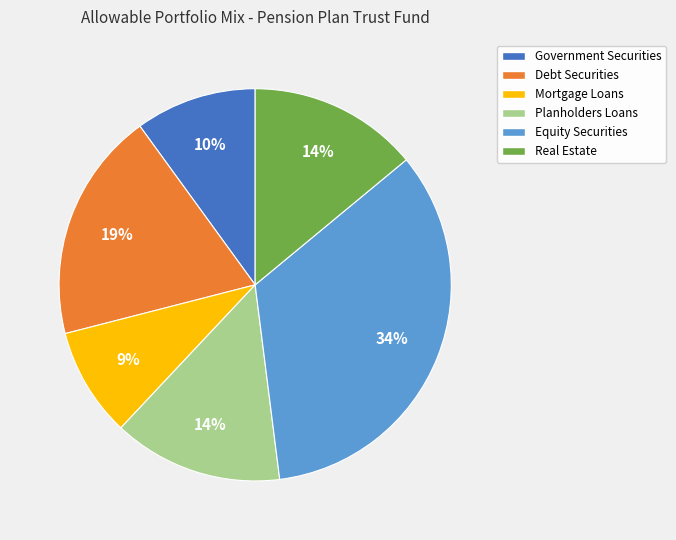

Which slice is the smallest?

Mortgage Loans